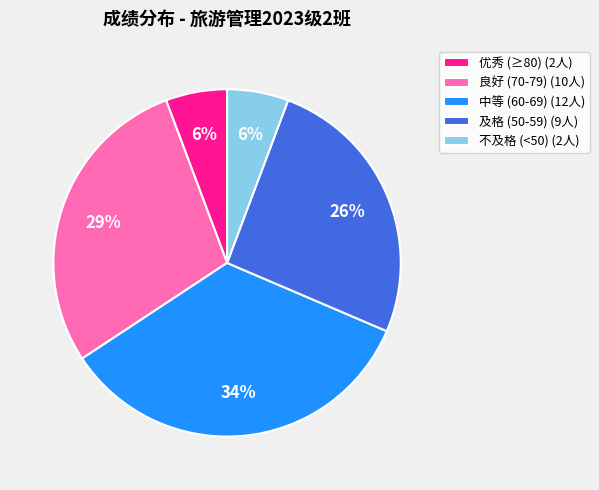

How many segments does this pie chart have?

5